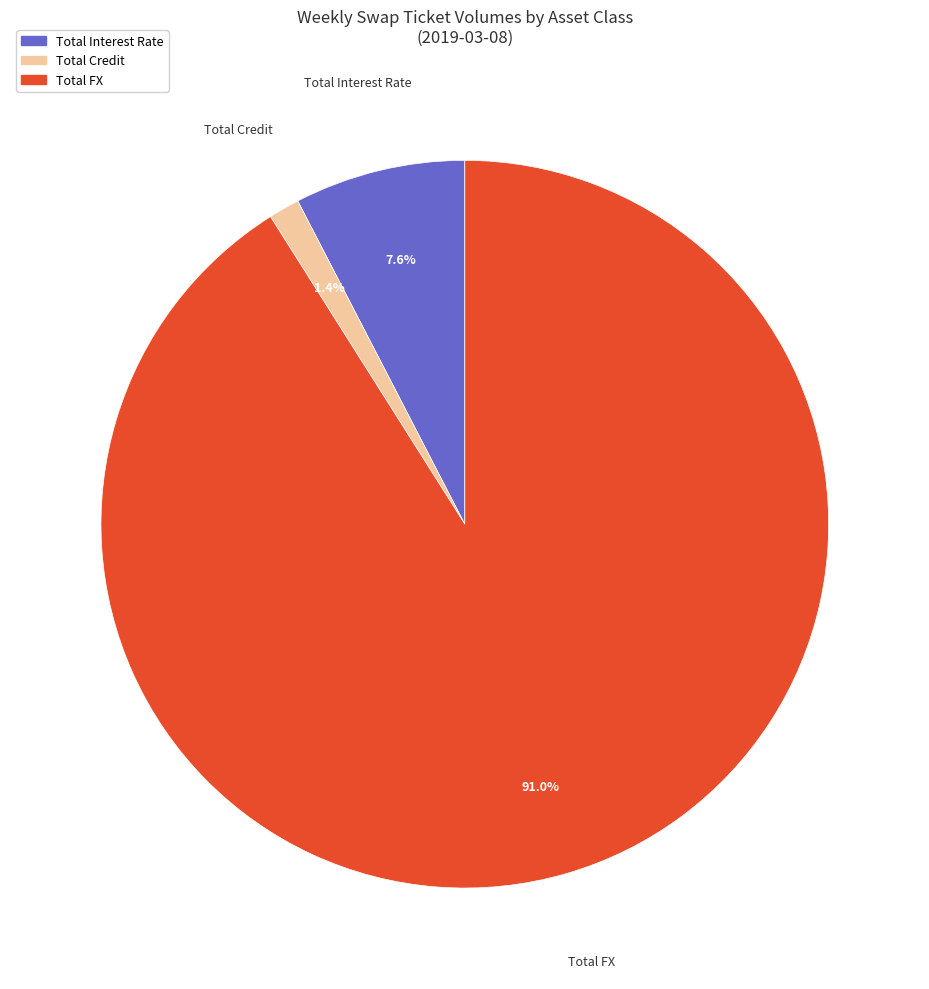

Is there any slice that represents more than half of the pie?

Yes